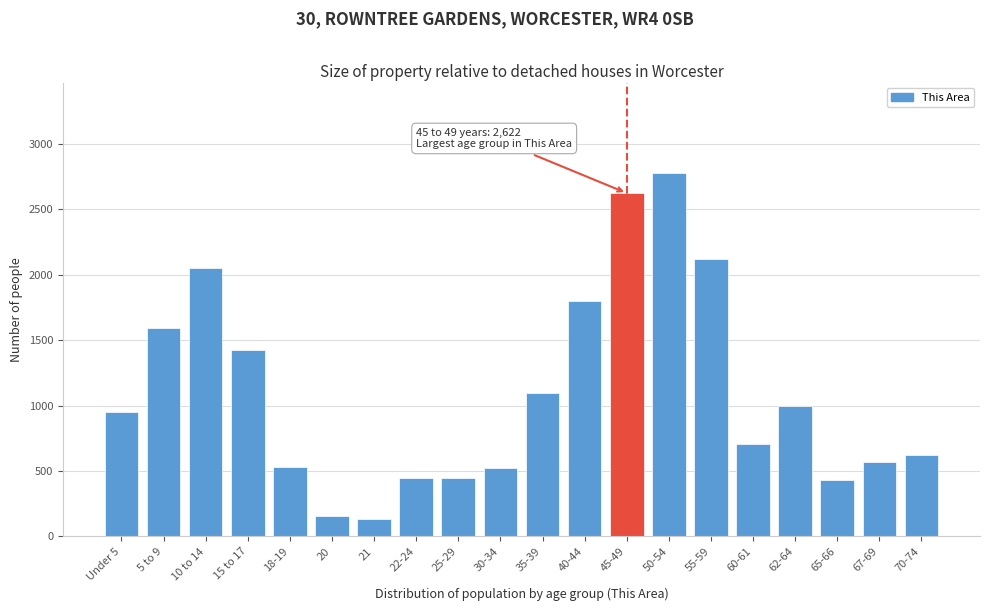

What is the change in value from 22-24 to 30-34?

+74